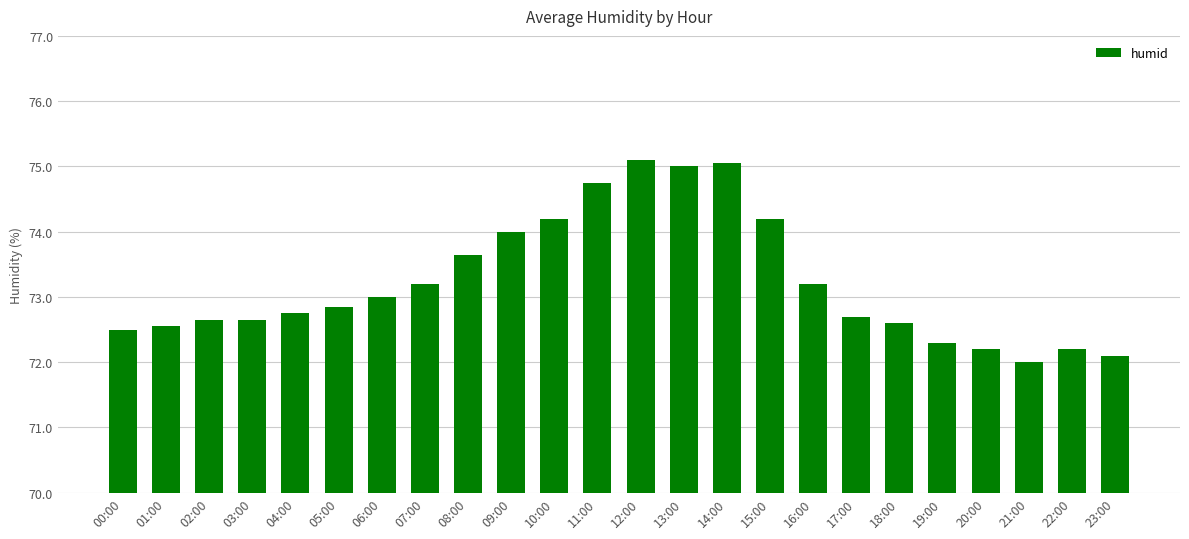

What is the maximum value shown in the chart?

75.1